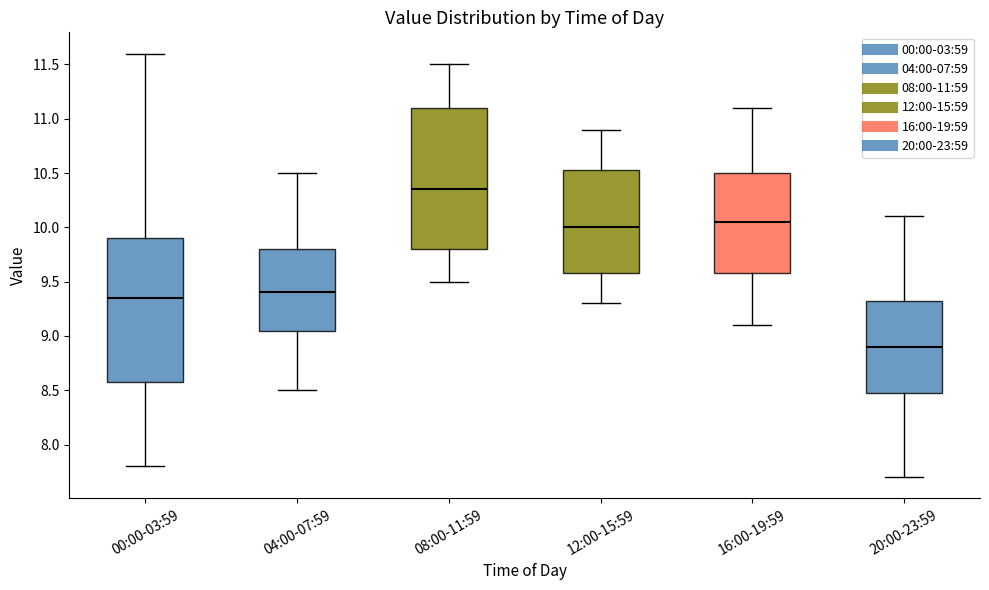

Reading left to right, transcribe this box plot: for each box, give where its median line is, the range the box spans, and where its two whiskers end, as read against the y-axis. The values are not printed on the chart, so give them approximately, as read against the axis.

00:00-03:59: median 9.35, box 8.60 to 9.90, whiskers 7.80 to 11.60
04:00-07:59: median 9.40, box 9.05 to 9.80, whiskers 8.50 to 10.50
08:00-11:59: median 10.35, box 9.80 to 11.10, whiskers 9.50 to 11.50
12:00-15:59: median 10.00, box 9.60 to 10.55, whiskers 9.30 to 10.90
16:00-19:59: median 10.05, box 9.60 to 10.50, whiskers 9.10 to 11.10
20:00-23:59: median 8.90, box 8.50 to 9.35, whiskers 7.70 to 10.10